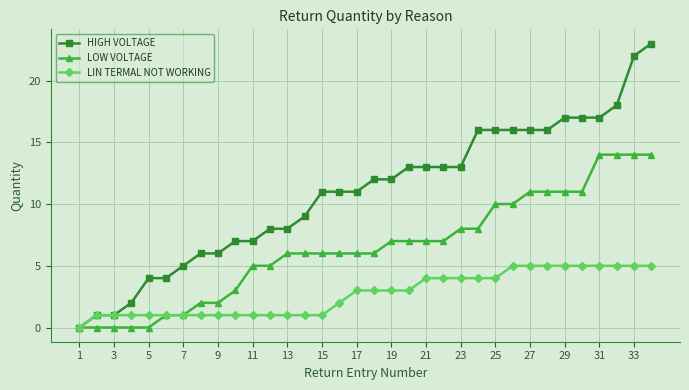

What is the value of the LOW VOLTAGE point at the 25th from the left?

10